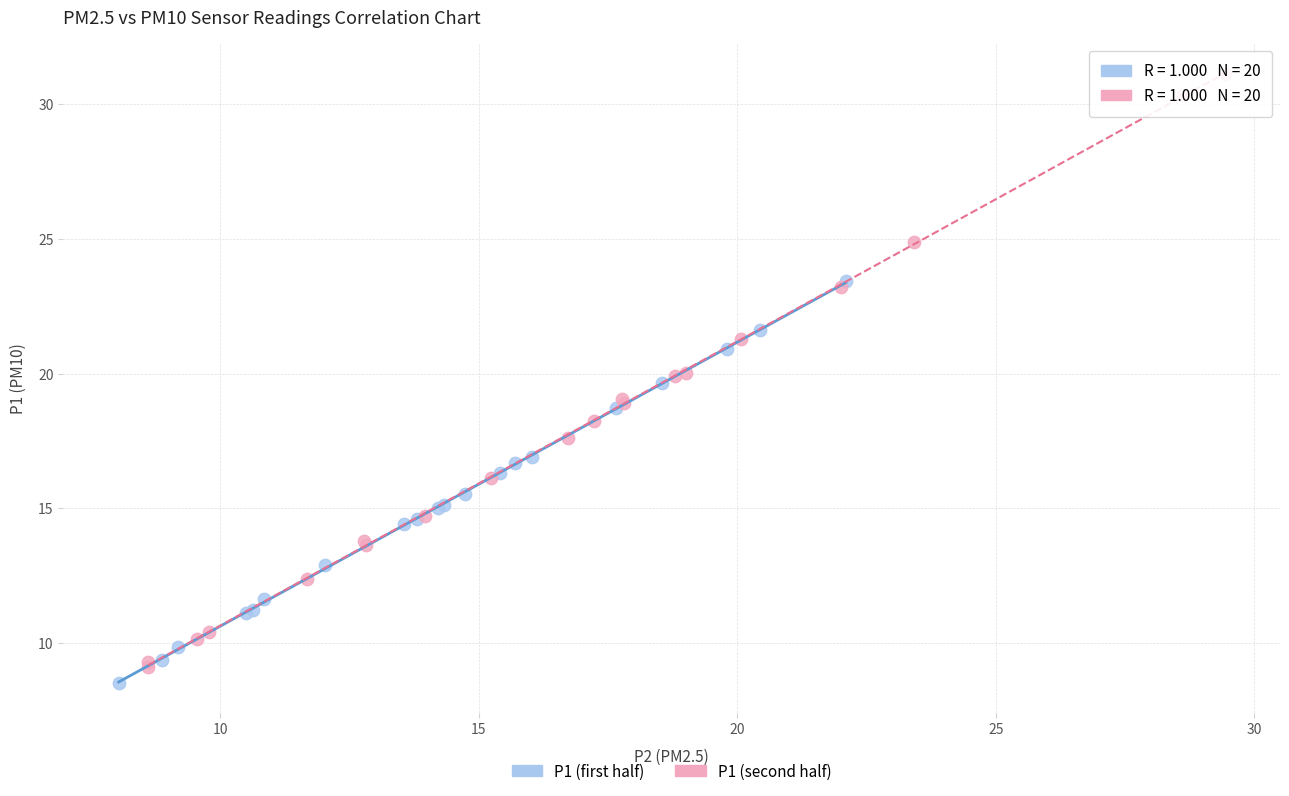

What are all the series names shown in the legend?

P1 (first half), P1 (second half)